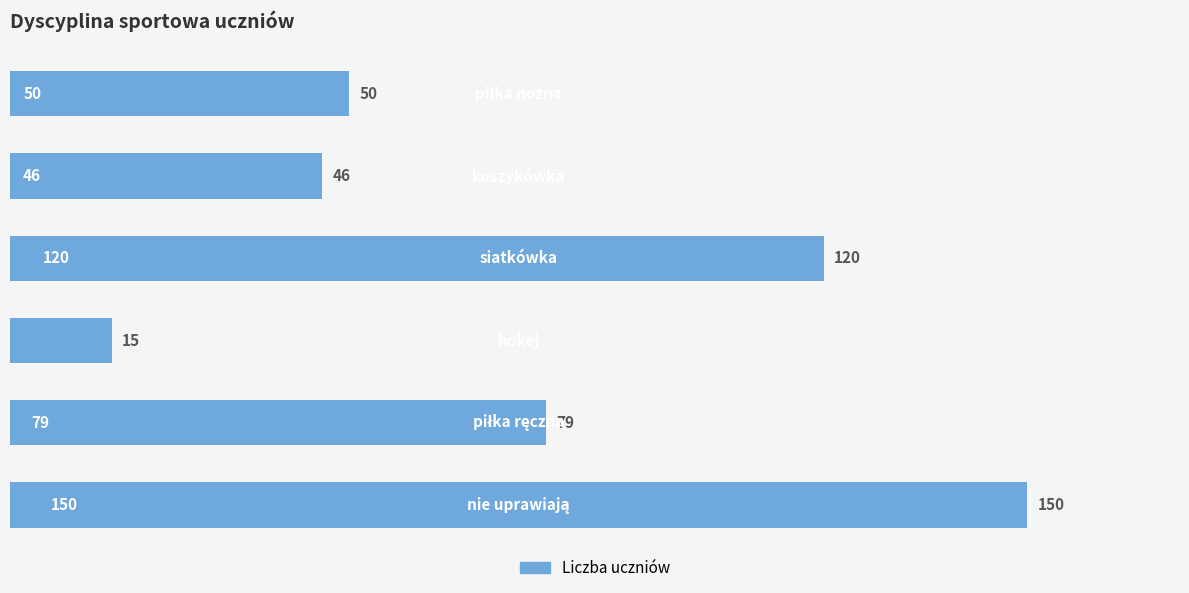

What is the average value?

77